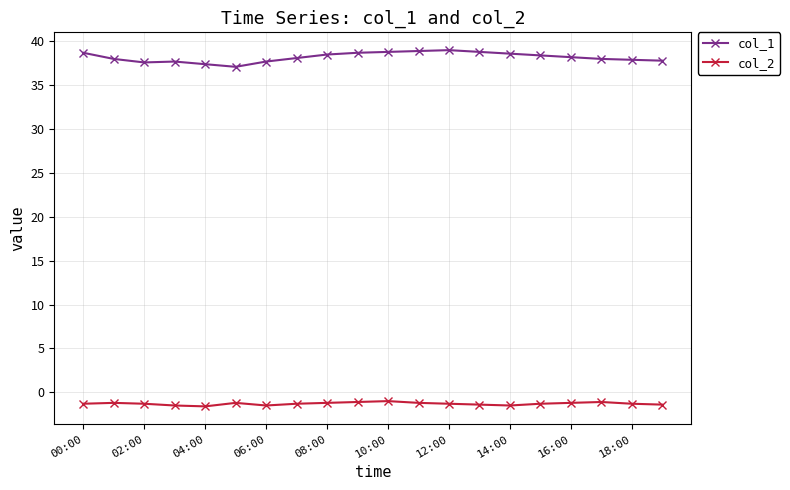

Which series has the largest total across all categories?

col_1